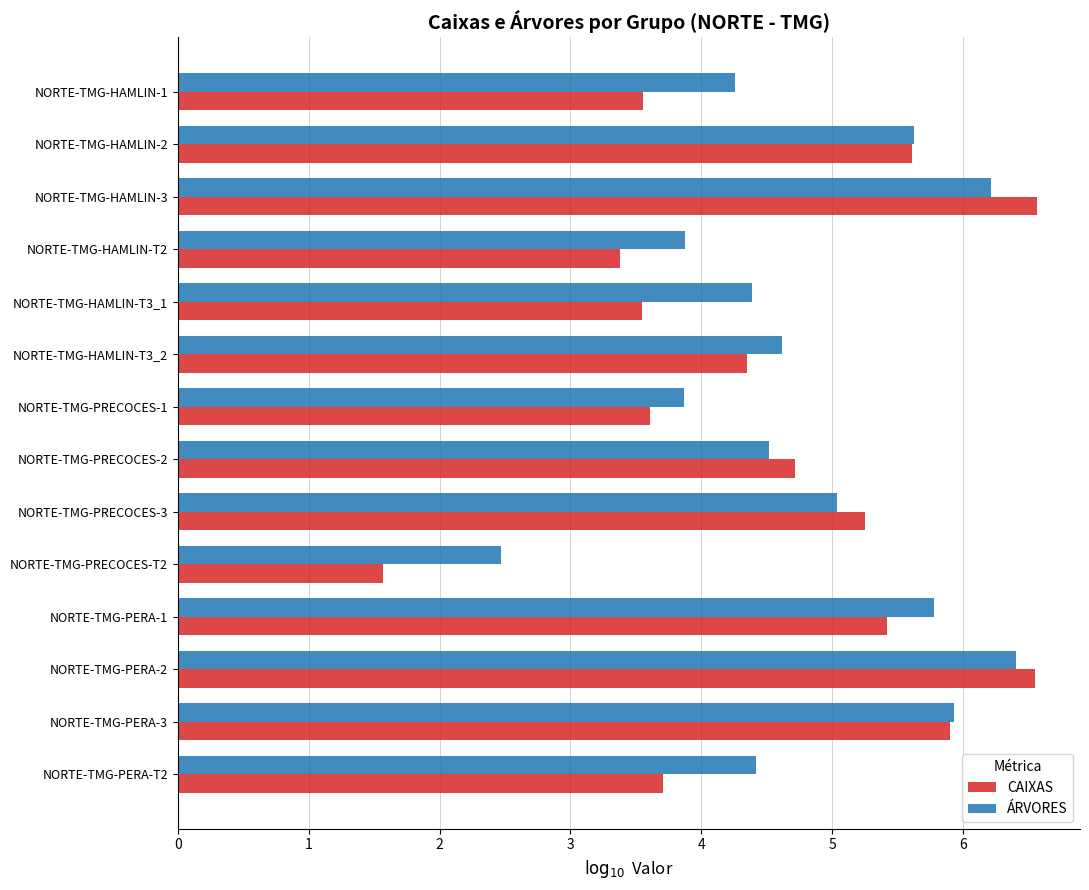

What is the difference between the ÁRVORES values at NORTE-TMG-HAMLIN-T3_1 and NORTE-TMG-HAMLIN-2?

1.2